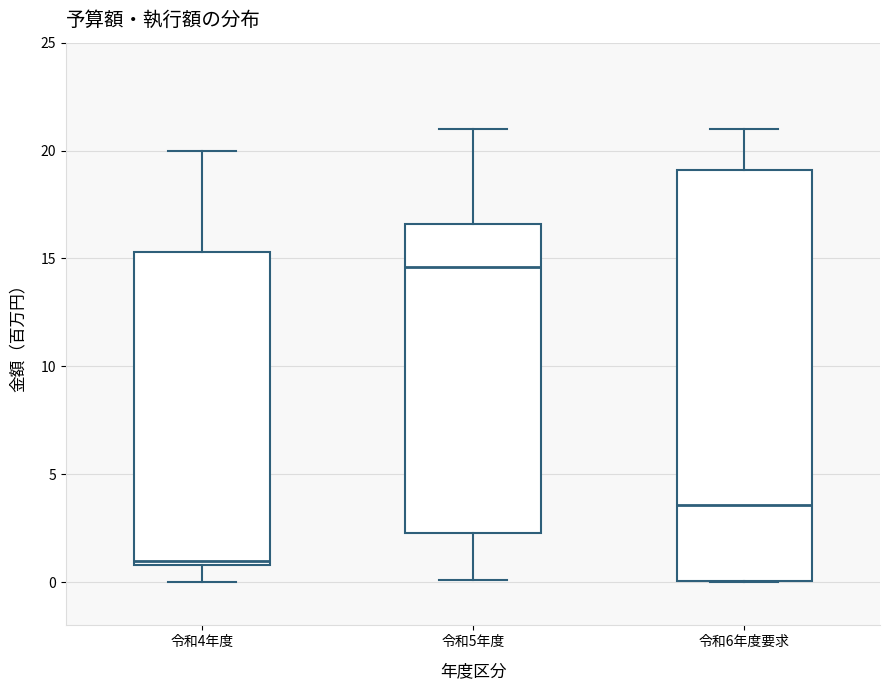

Reading left to right, transcribe this box plot: for each box, give where its median line is, the range the box spans, and where its two whiskers end, as read against the y-axis. The values are not printed on the chart, so give them approximately, as read against the axis.

令和4年度: median 1.0 (just above the box's lower edge), box 1.0 to 15.5, whiskers 0.0 to 20.0
令和5年度: median 14.5, box 2.5 to 16.5, whiskers 0.0 to 21.0
令和6年度要求: median 3.5, box 0.0 to 19.0, whiskers 0.0 to 21.0